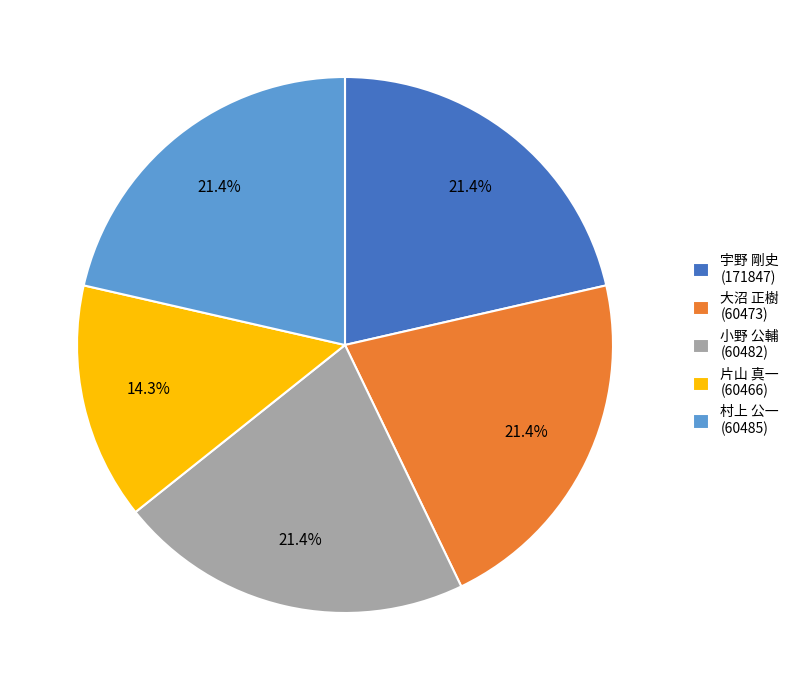

Which category has the smallest portion of the pie?

片山 真一 (60466)